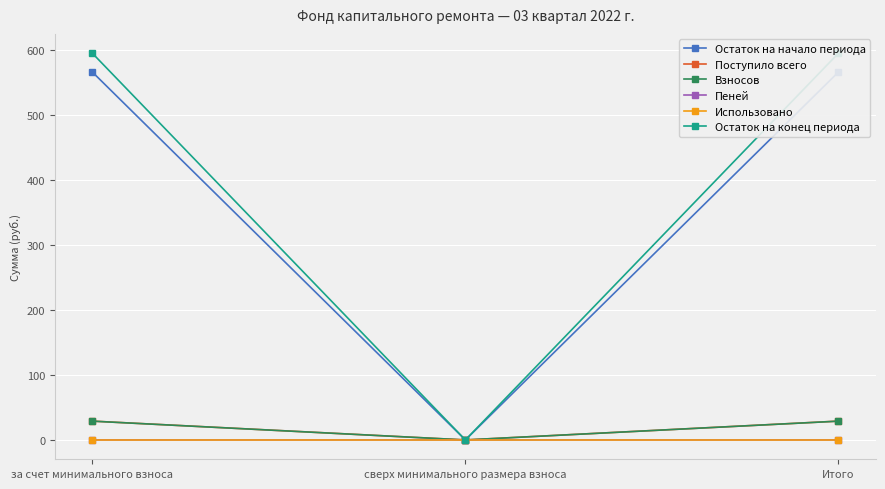

Rank the categories by Остаток на начало периода value from lowest to highest.

сверх минимального размера взноса, за счет минимального взноса, Итого